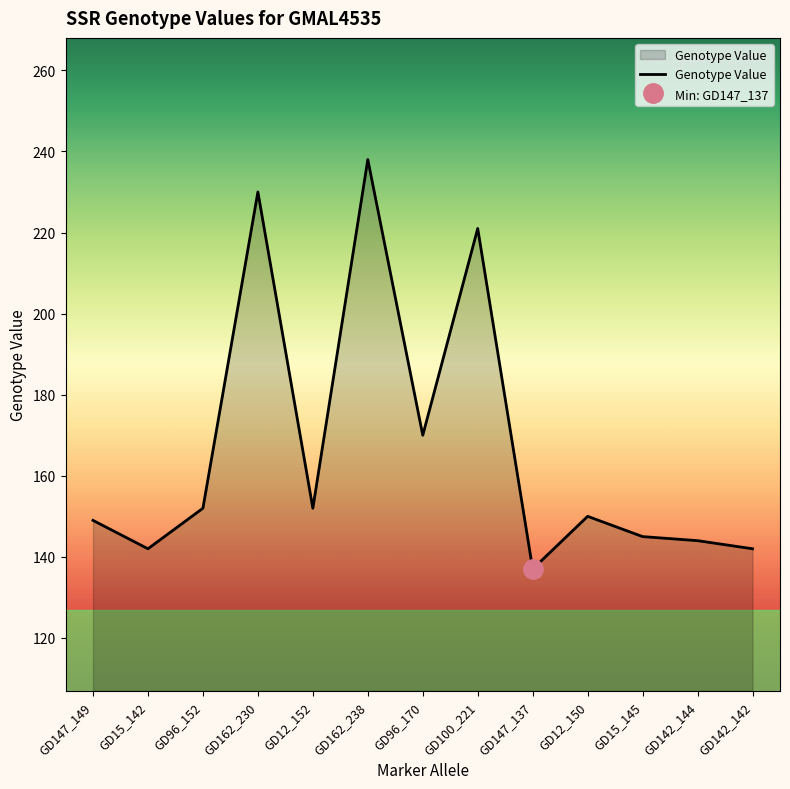

At which category does the chart reach its peak across all series?

GD162_238